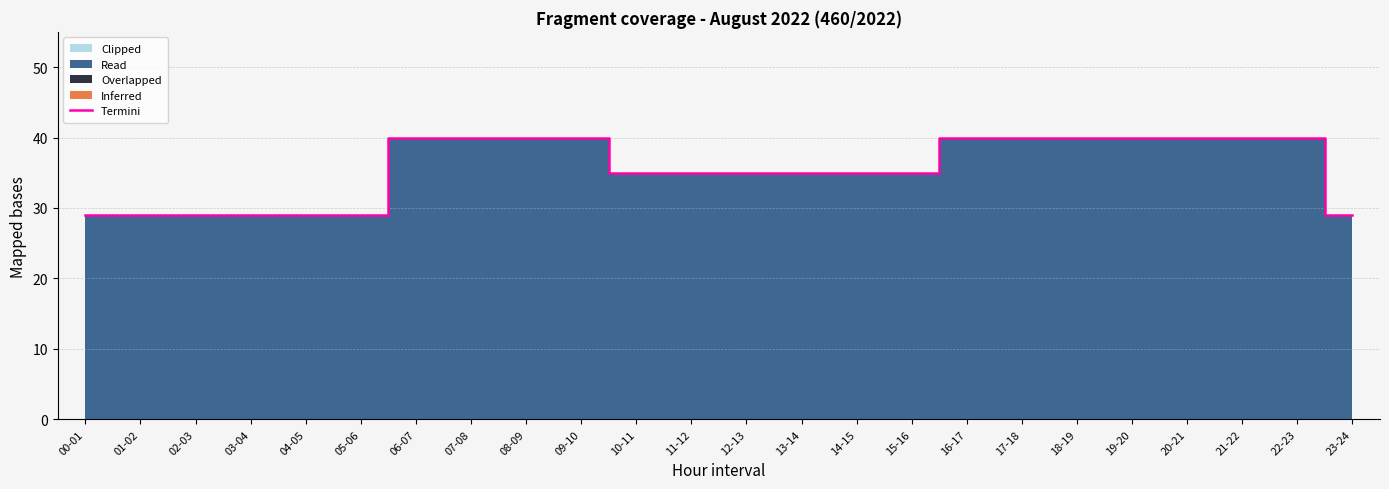

Is it true that the value at 07-08 is 66?

False